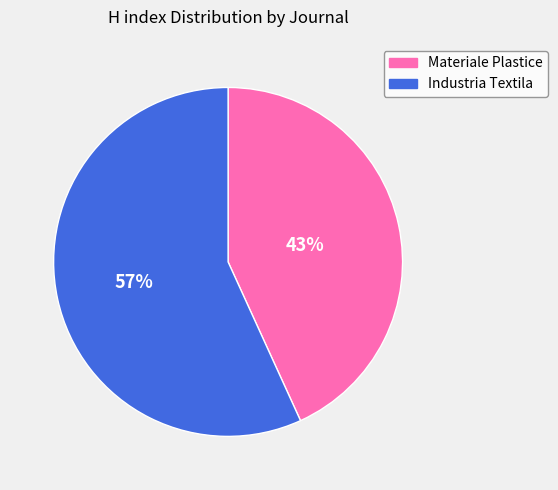

What is the largest slice in the pie chart?

Industria Textila